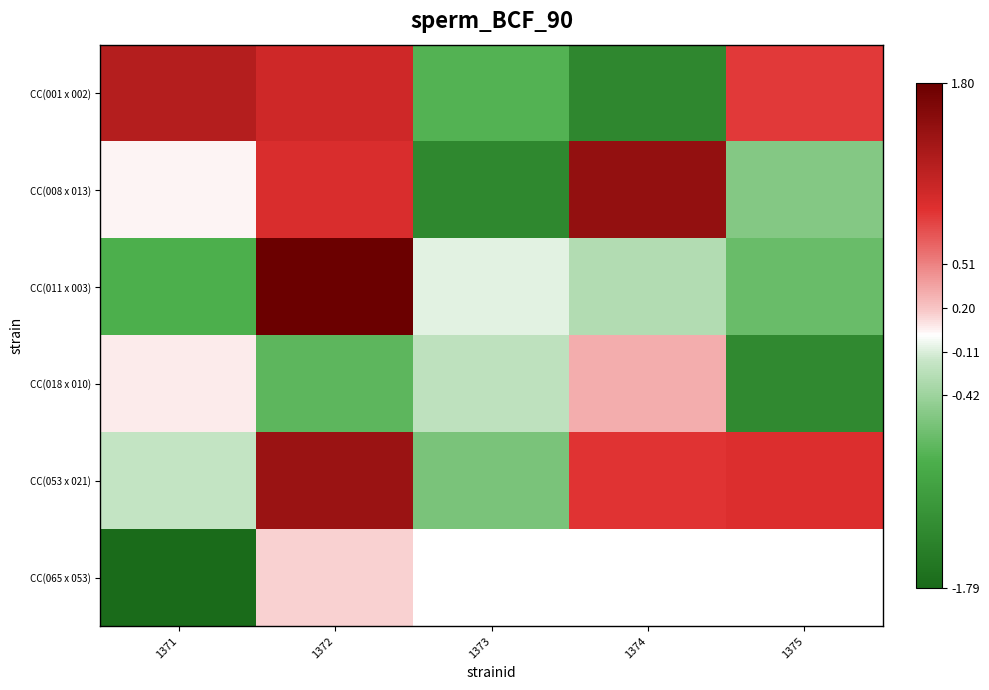

The CC(018 x 010) series shows 0.4 at 1374. True or false?

False